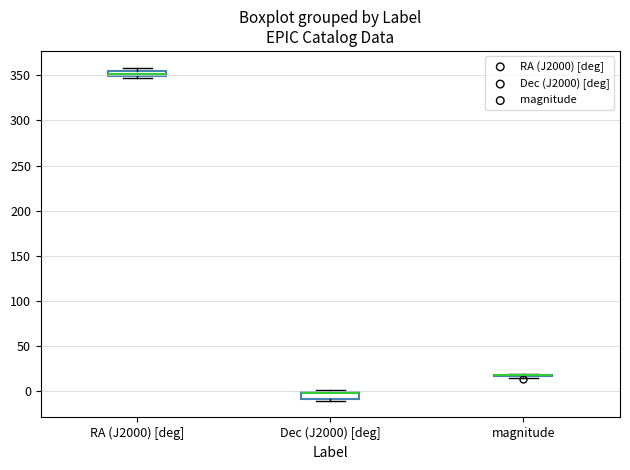

Where does the median line of the box for Dec (J2000) [deg] sit on the y-axis? The values are not printed on the chart, so give them approximately, as read against the axis.

-5